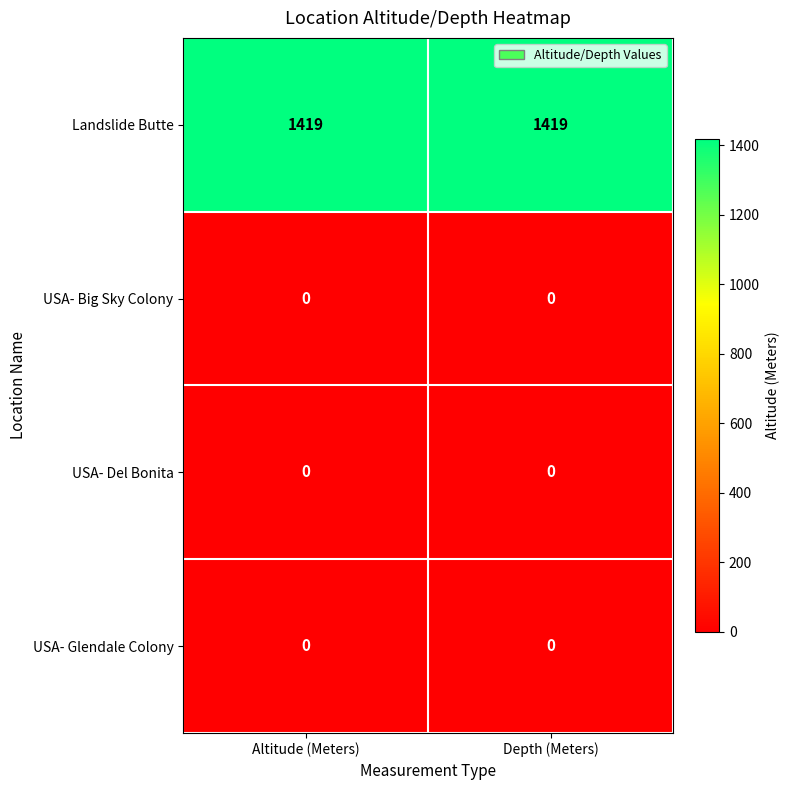

Reading left to right, extract all data points from this chart.

Landslide Butte: 1419	1419
USA- Big Sky Colony: 0	0
USA- Del Bonita: 0	0
USA- Glendale Colony: 0	0